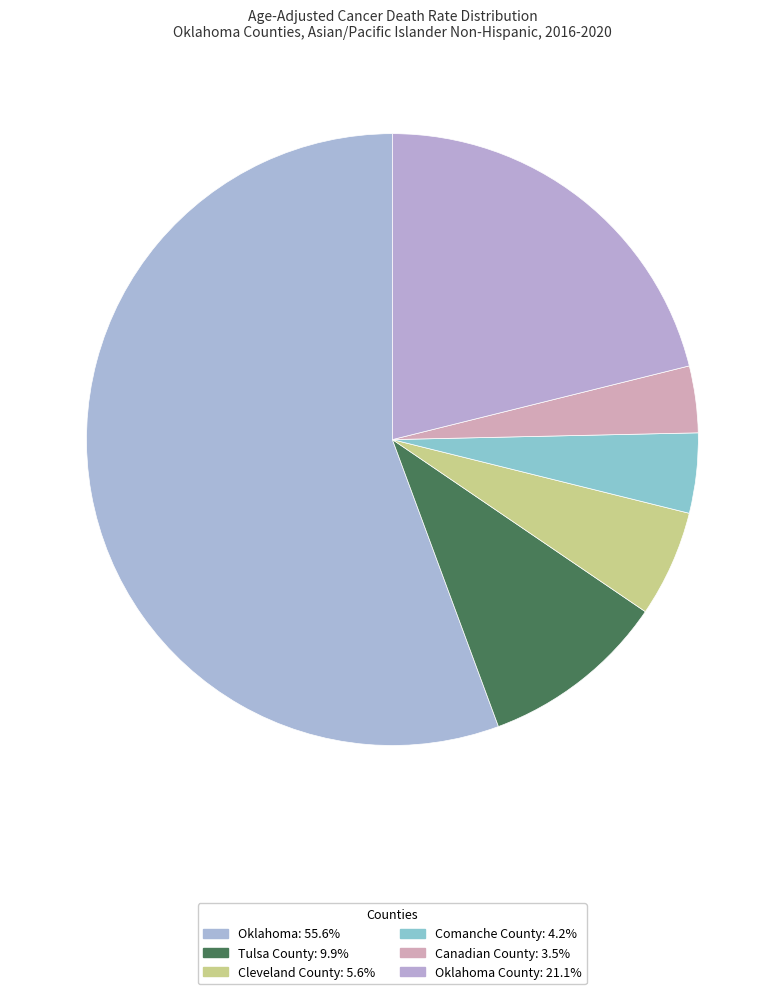

Which category has the biggest portion of the pie?

Oklahoma